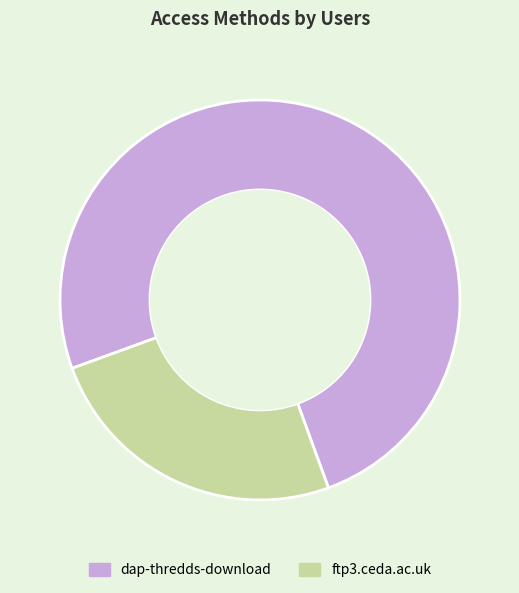

Combined, do ftp3.ceda.ac.uk and dap-thredds-download account for over 50%?

Yes